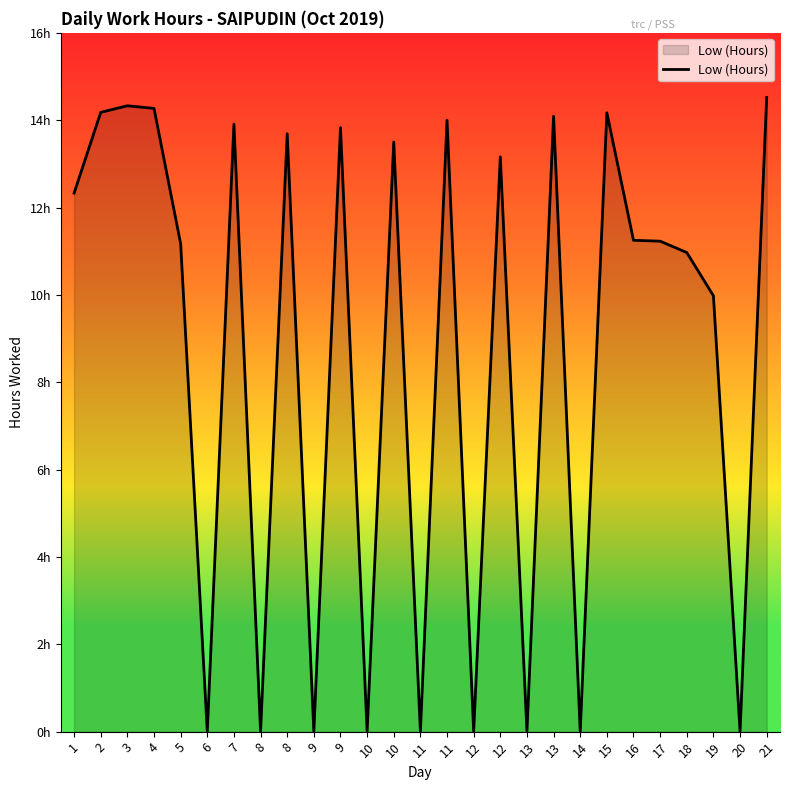

What is the difference between the second highest and second lowest values?

14.3